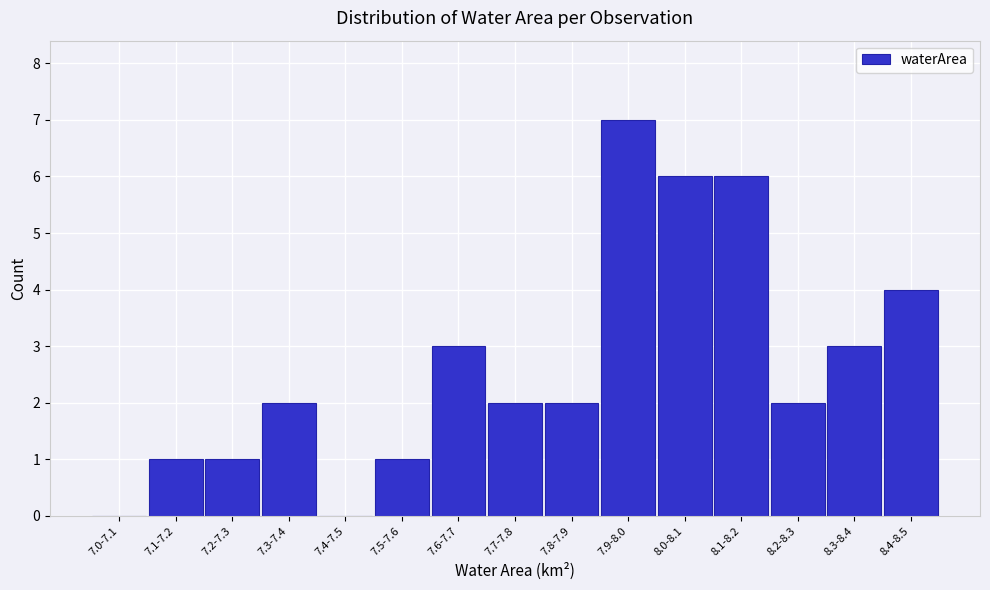

Reading left to right, transcribe all the data shown in this chart.

7.0-7.1=0	7.1-7.2=1	7.2-7.3=1	7.3-7.4=2	7.4-7.5=0	7.5-7.6=1	7.6-7.7=3	7.7-7.8=2	7.8-7.9=2	7.9-8.0=7	8.0-8.1=6	8.1-8.2=6	8.2-8.3=2	8.3-8.4=3	8.4-8.5=4